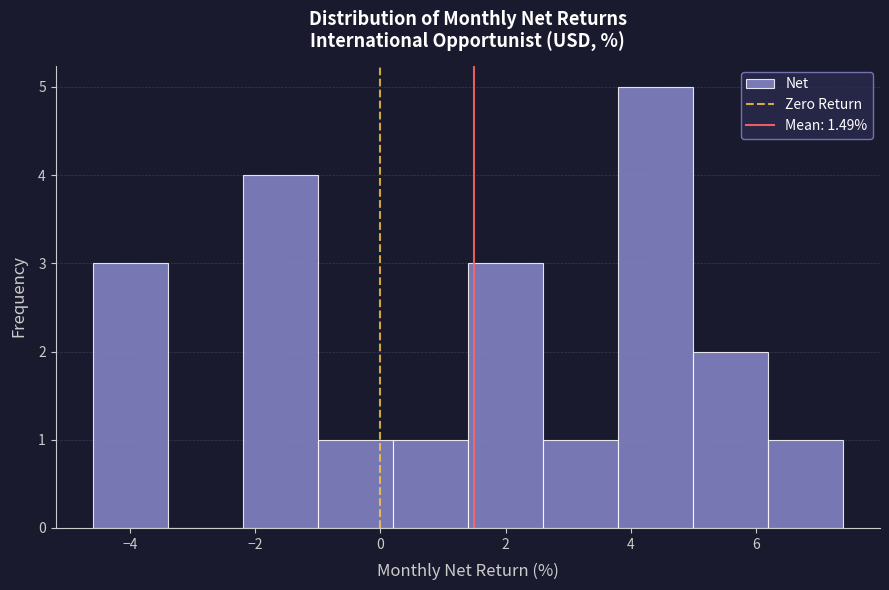

Reading left to right, transcribe this chart: for each bar, give the range it covers on the x-axis and its height. Neither the bar edges nor the heights are printed on the chart, so give them approximately, as read against the axes.

-4.6 to -3.4: 3
-3.4 to -2.2: 0
-2.2 to -1.0: 4
-1.0 to 0.2: 1
0.2 to 1.4: 1
1.4 to 2.6: 3
2.6 to 3.8: 1
3.8 to 5.0: 5
5.0 to 6.2: 2
6.2 to 7.4: 1